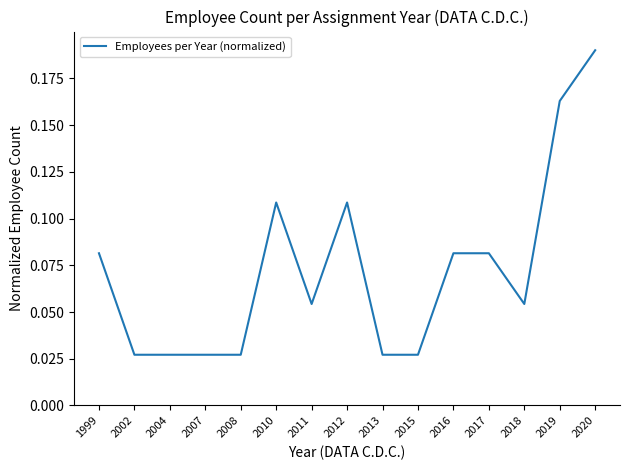

The value at 1999 is 0.0. True or false?

False